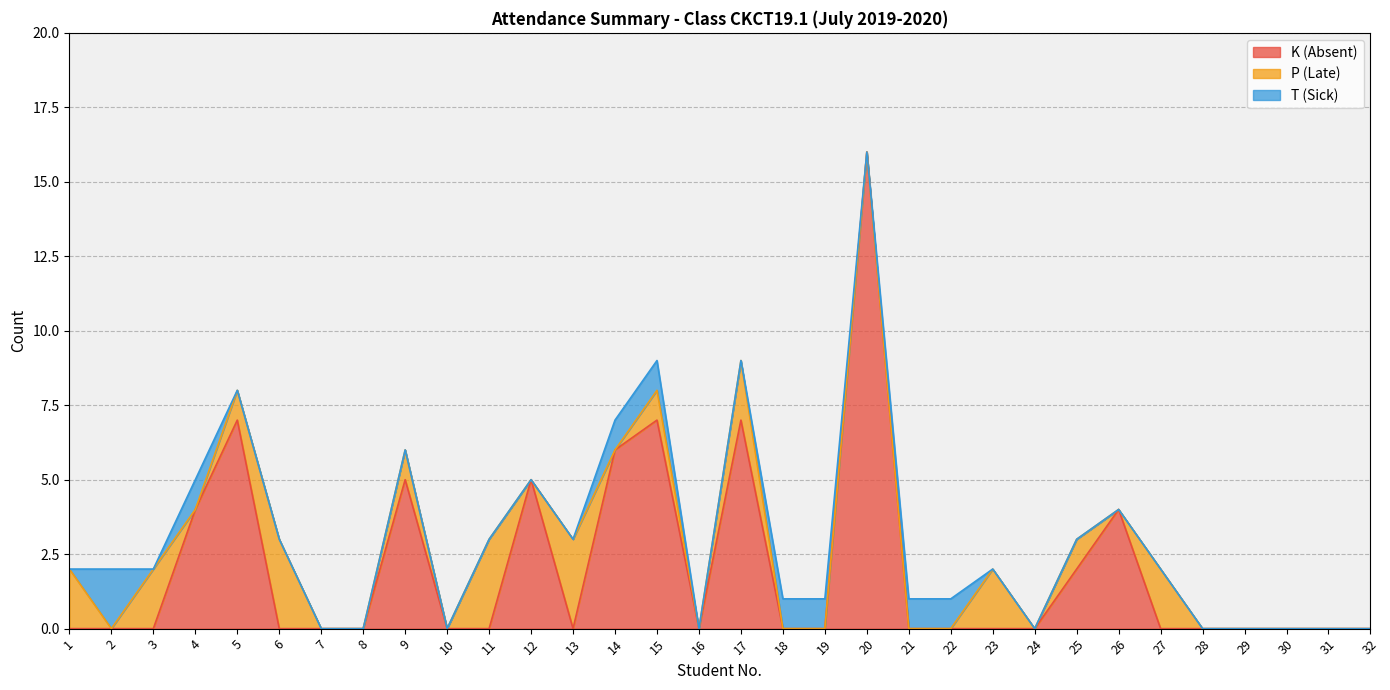

True or false: P (Late) has a value of 1 at 31.

False